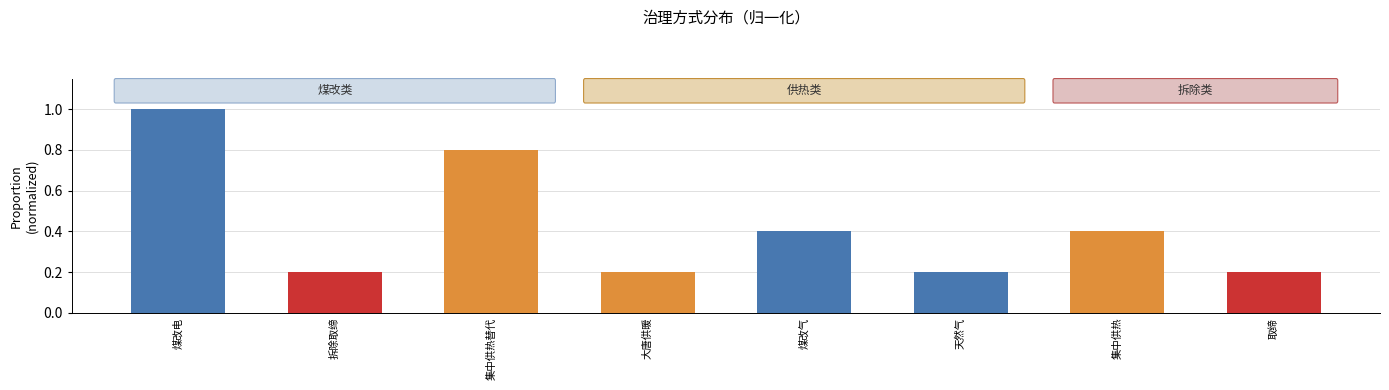

The value at 天然气 is 0.3. True or false?

False